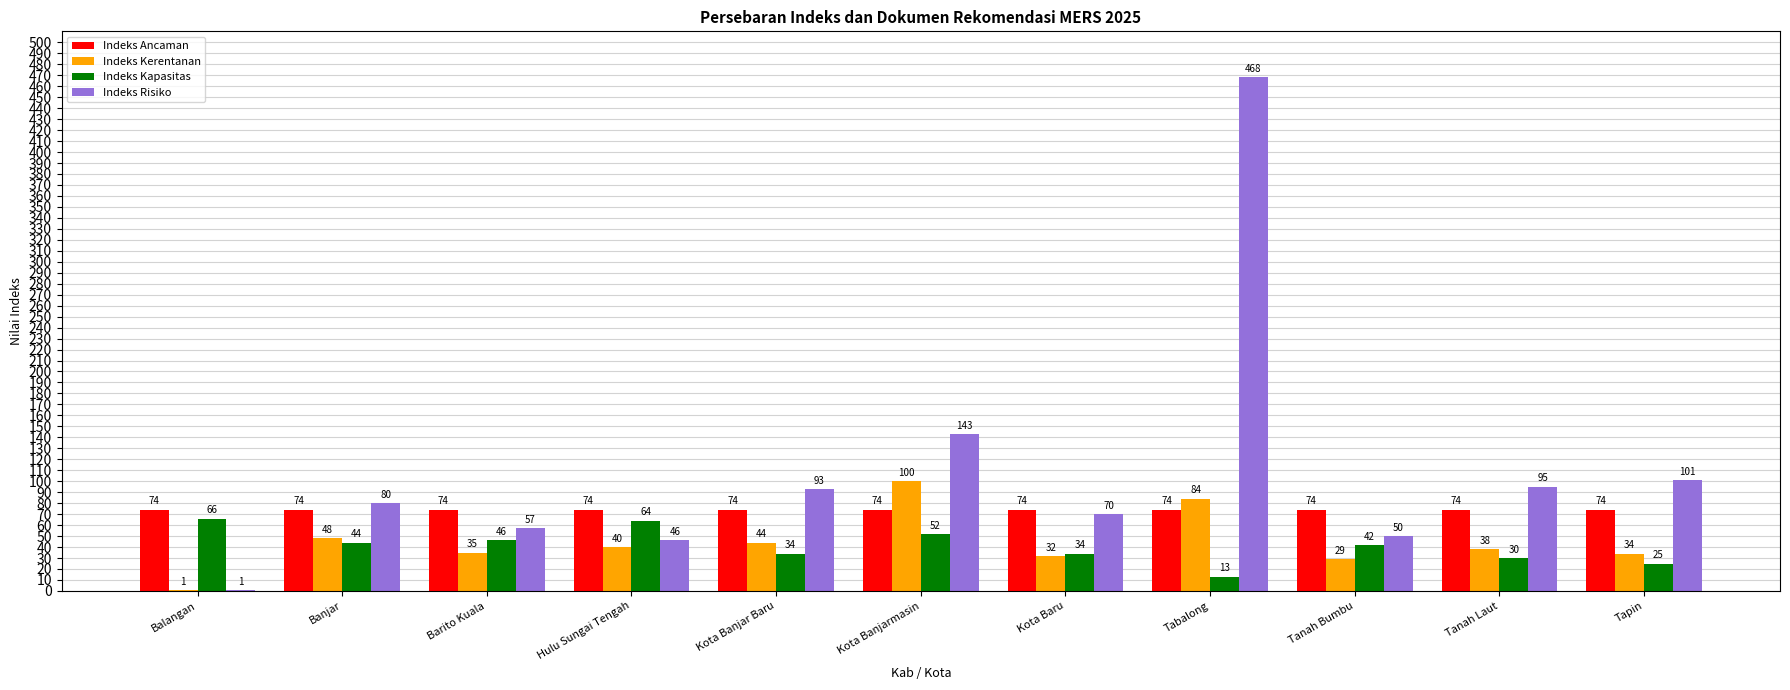

What is the highest value of the Indeks Kerentanan series?

100